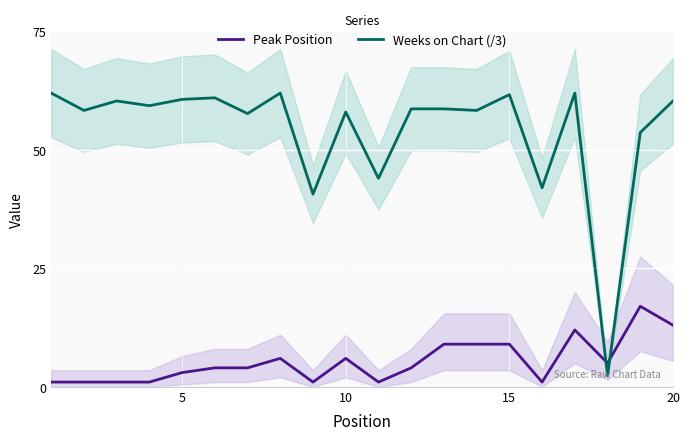

How many data points in Peak Position are above 4?

9